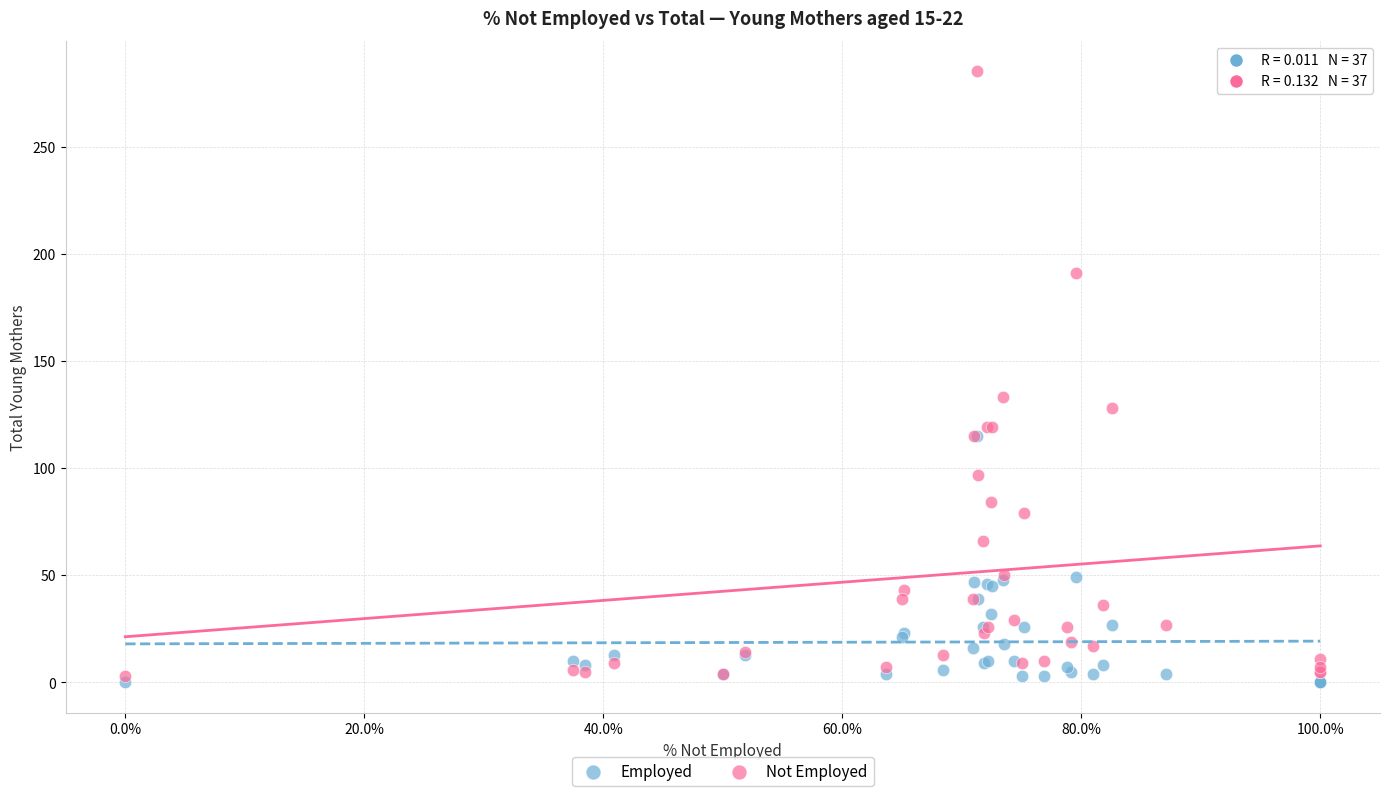

What are all the series names shown in the legend?

Employed, Not Employed